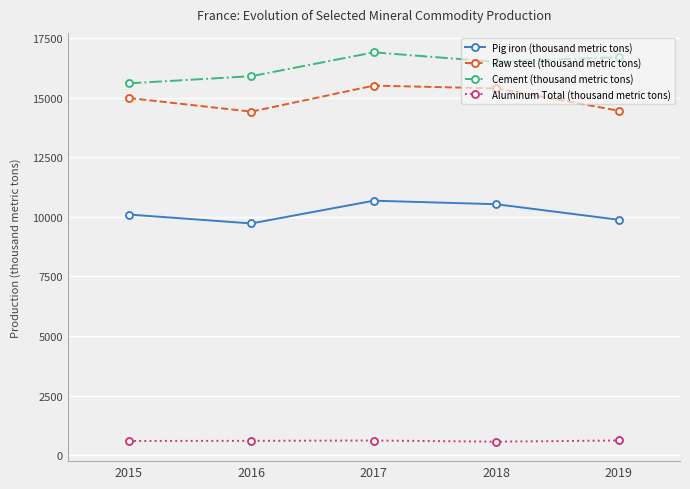

How many interior local valleys does the Pig iron (thousand metric tons) series have?

1